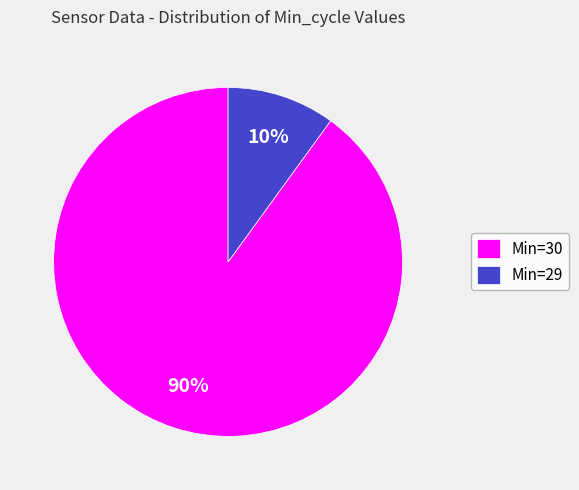

To the nearest percent, what is the difference between the Min=29 and Min=30 slice percentages?

80%